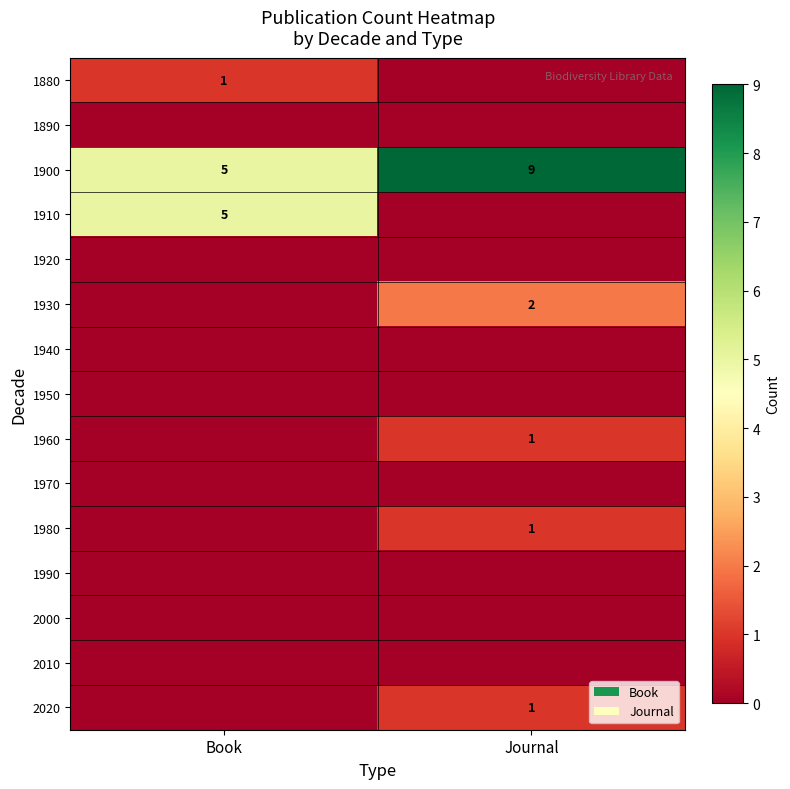

What is the total value across all series at Journal?

14